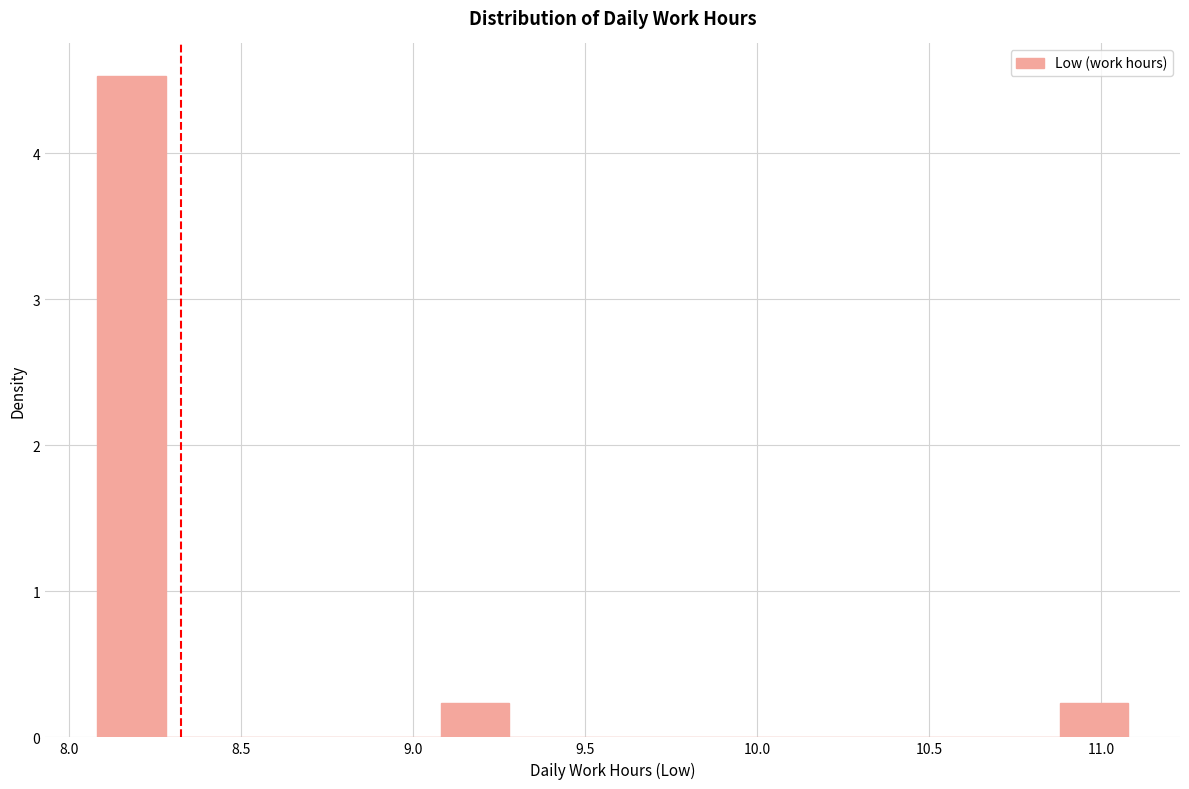

Which range on the x-axis has the tallest bar?

8.08 to 8.28